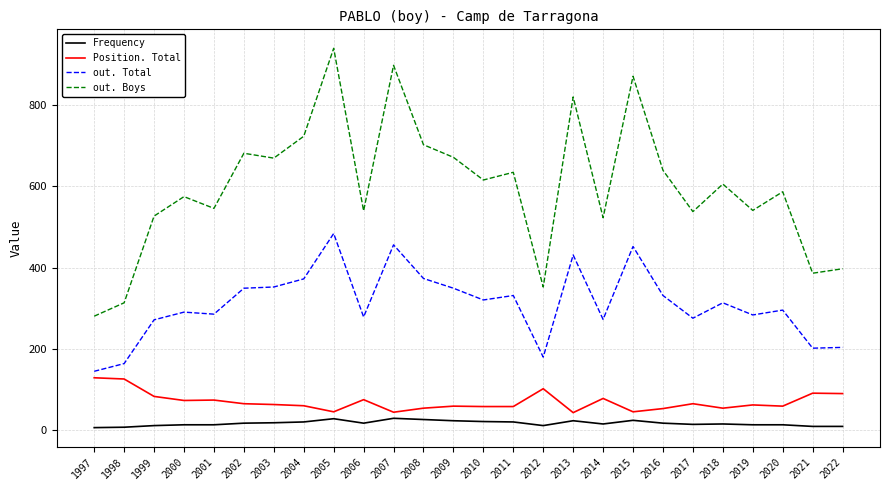

How many distinct data groups are displayed?

4